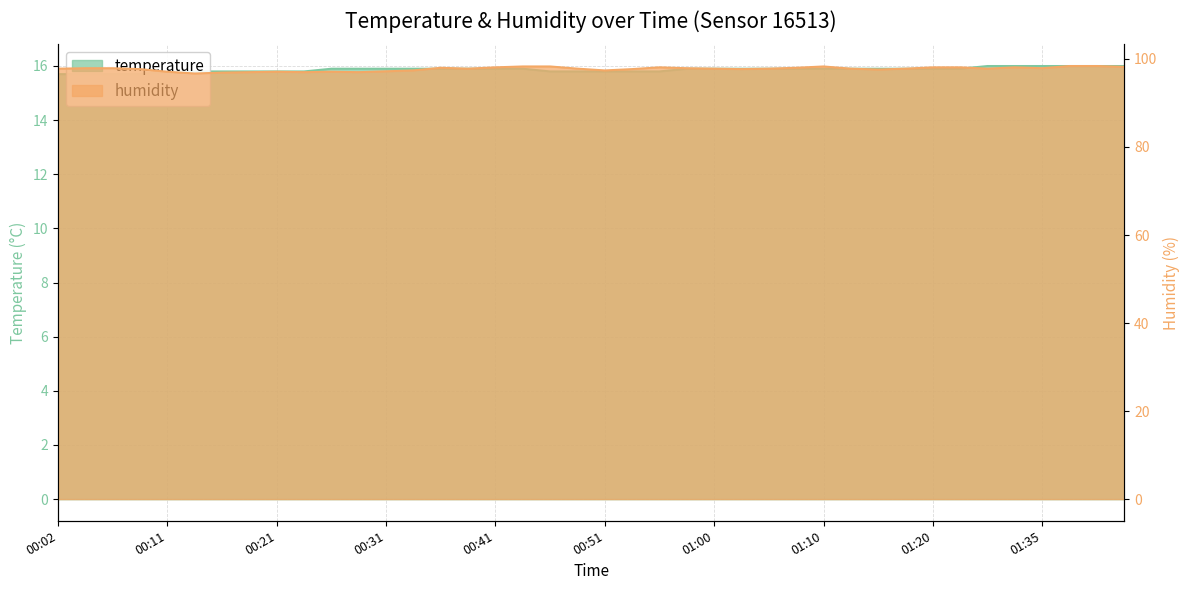

What is the value of the humidity point at the 19th from the left?

98.3